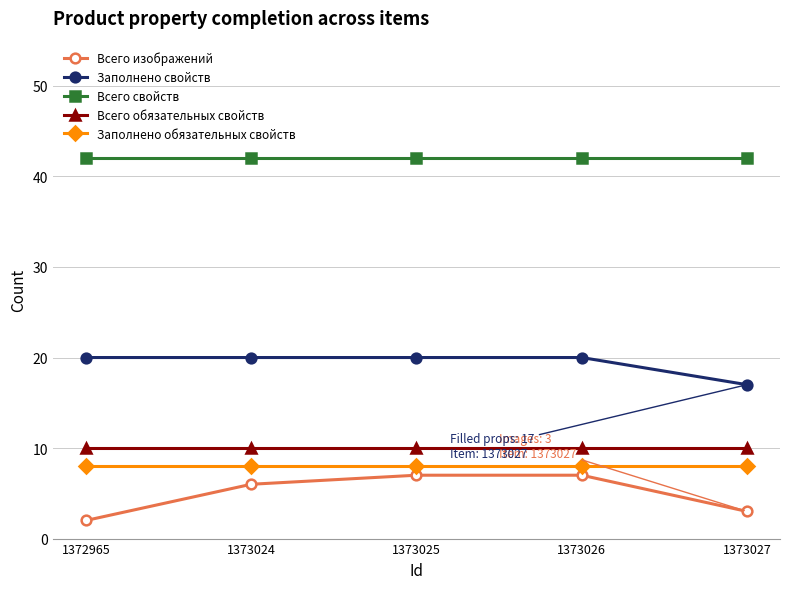

What is the difference between the maximum and minimum values in the Заполнено свойств series?

3